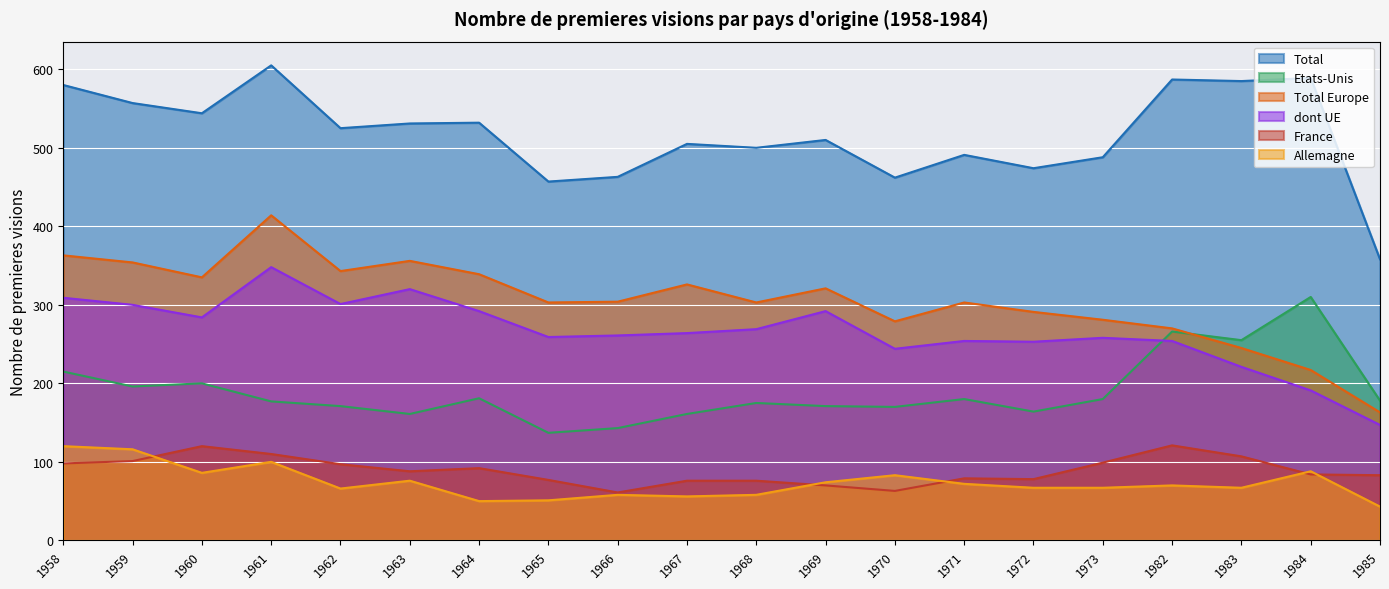

The France series shows 79 at 1971. True or false?

True